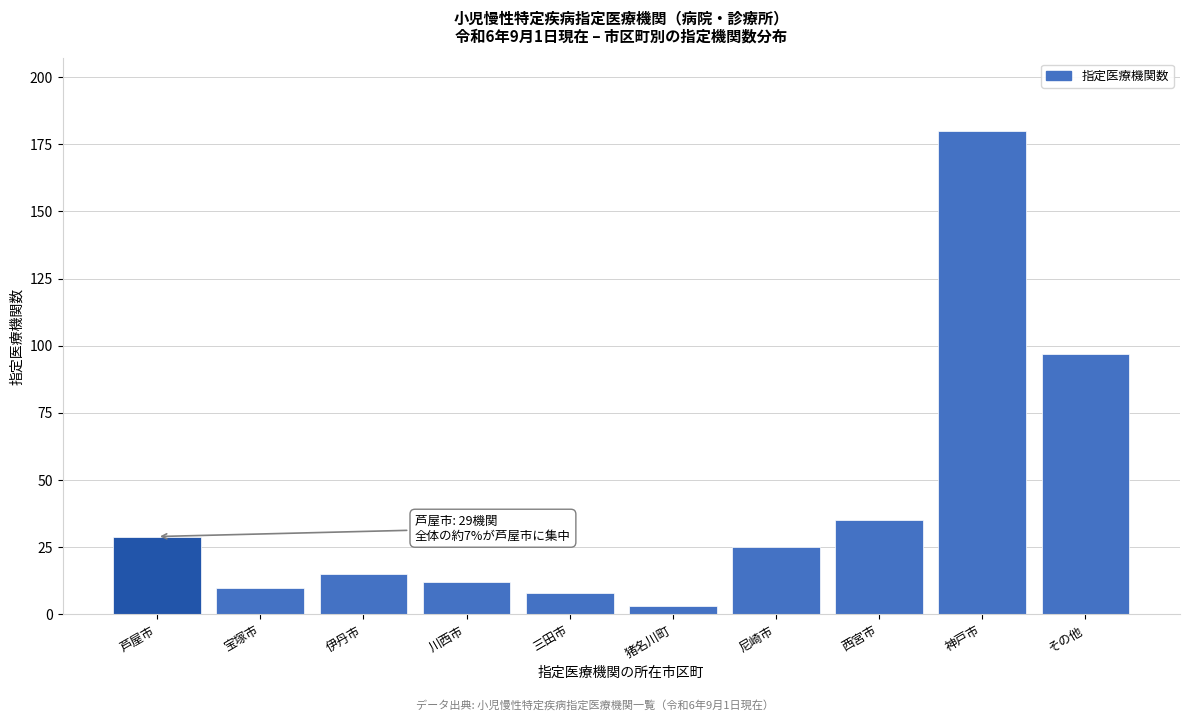

Reading left to right, list all the values displayed in this chart.

芦屋市=29	宝塚市=10	伊丹市=15	川西市=12	三田市=8	猪名川町=3	尼崎市=25	西宮市=35	神戸市=180	その他=97